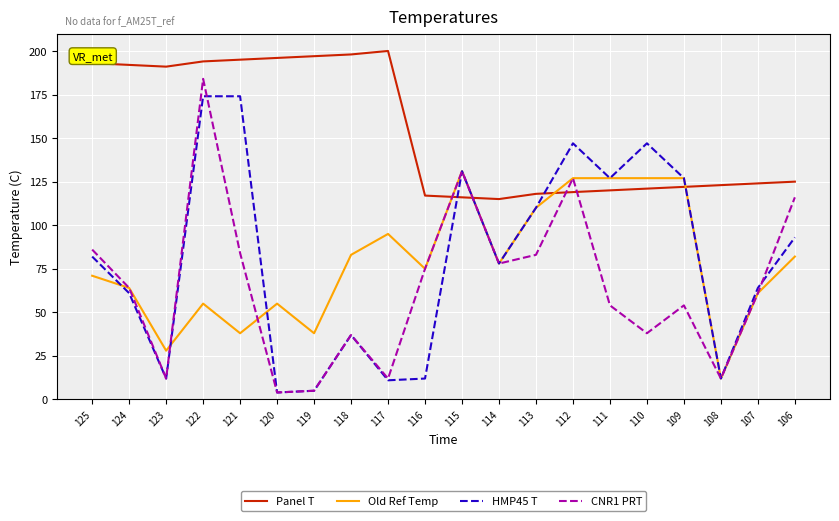

Which series changed the most between 117 and 107?

Panel T